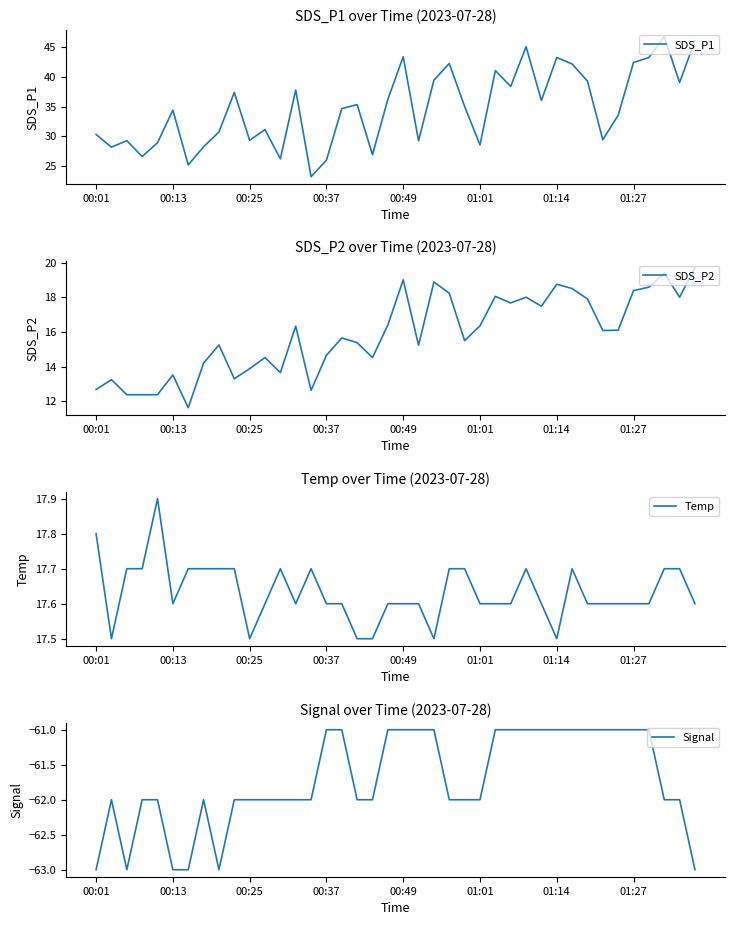

How many data points does each series have?

40